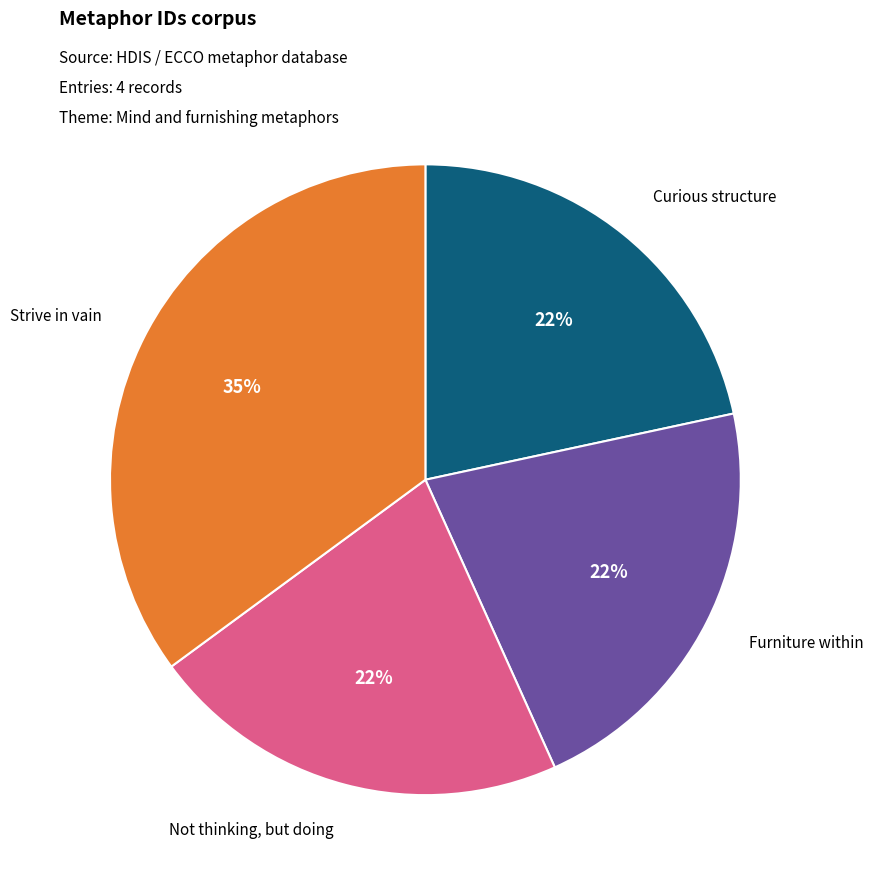

How many segments does this pie chart have?

4